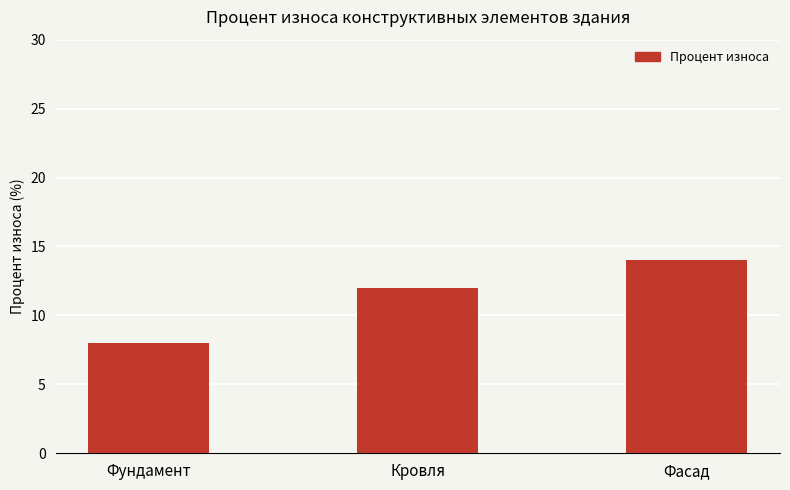

How many data points are less than 12?

1